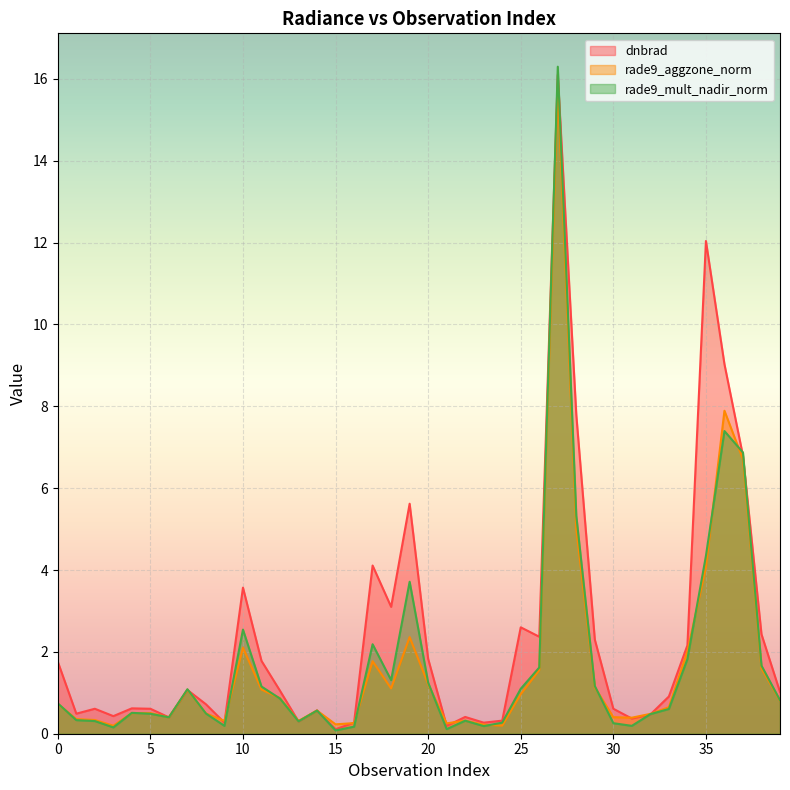

What value does the dnbrad series have at 11?

1.8